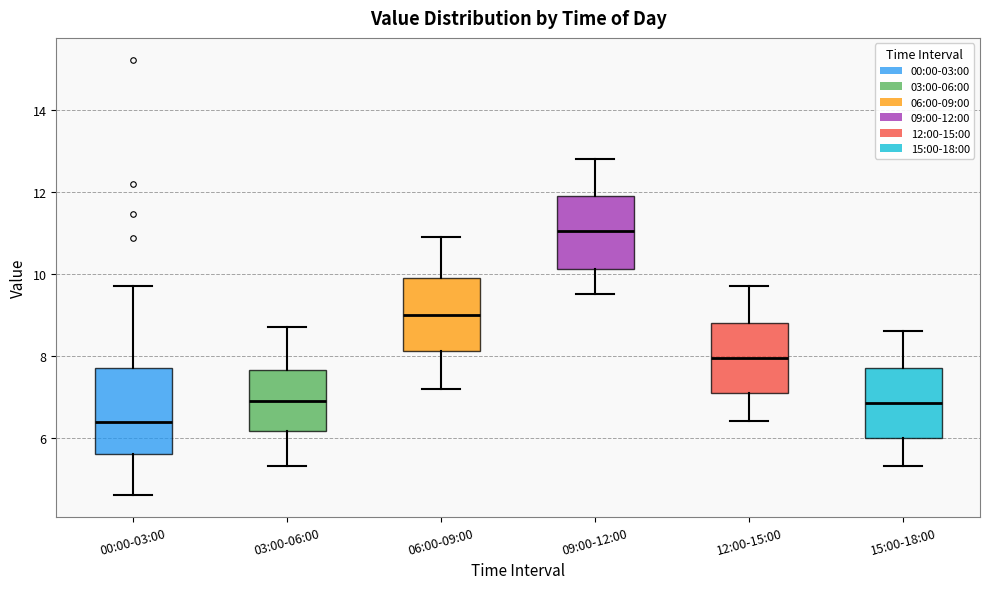

Reading left to right, read every box against the y-axis: the position of its median line, the range the box covers, and the ends of its whiskers. The values are not printed on the chart, so give them approximately, as read against the axis.

00:00-03:00: median 6.4, box 5.6 to 7.8, whiskers 4.6 to 9.8
03:00-06:00: median 7.0, box 6.2 to 7.6, whiskers 5.4 to 8.8
06:00-09:00: median 9.0, box 8.2 to 10.0, whiskers 7.2 to 11.0
09:00-12:00: median 11.0, box 10.2 to 12.0, whiskers 9.6 to 12.8
12:00-15:00: median 8.0, box 7.2 to 8.8, whiskers 6.4 to 9.8
15:00-18:00: median 6.8, box 6.0 to 7.8, whiskers 5.4 to 8.6